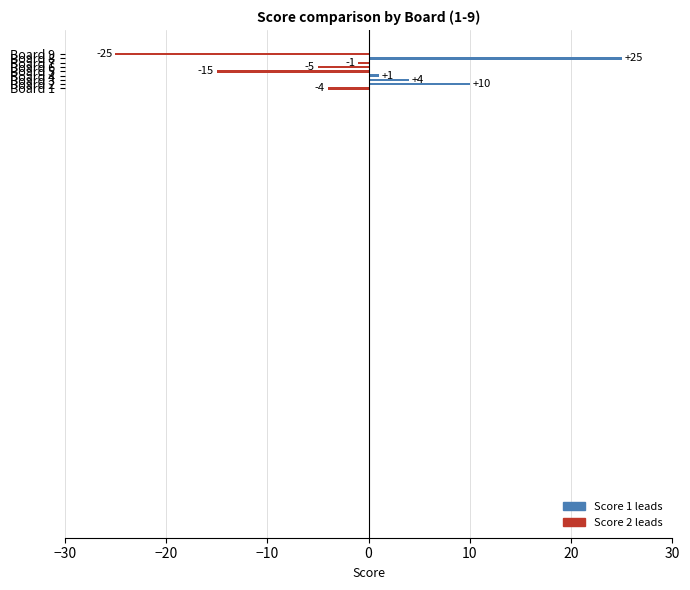

How many bars are there in total?

9